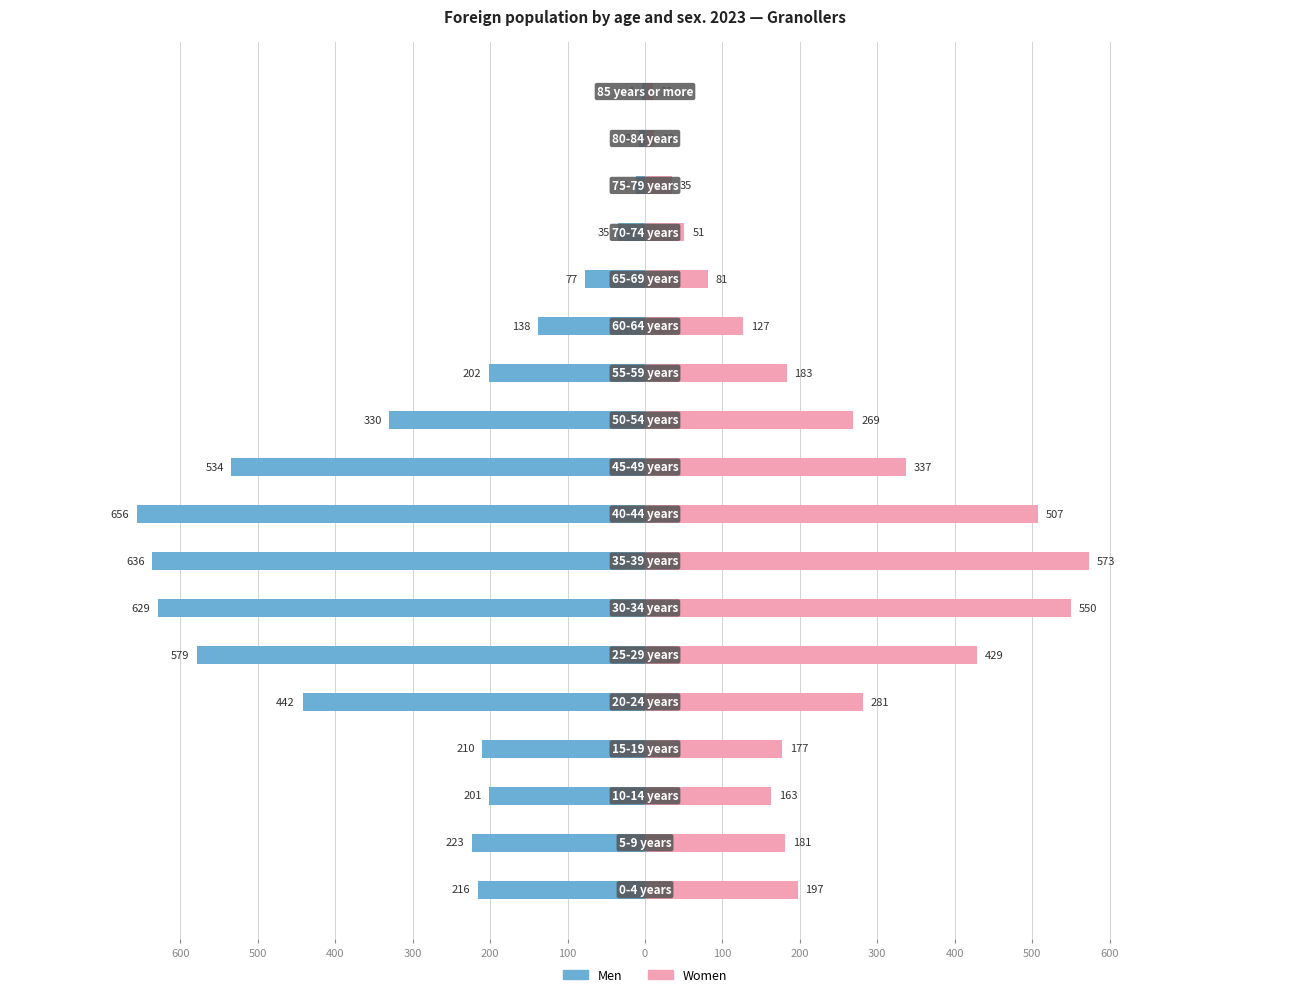

Reading right to left, transcribe all the data shown in this chart.

Men: -4	-8	-12	-35	-77	-138	-202	-330	-534	-656	-636	-629	-579	-442	-210	-201	-223	-216
Women: 10	12	35	51	81	127	183	269	337	507	573	550	429	281	177	163	181	197